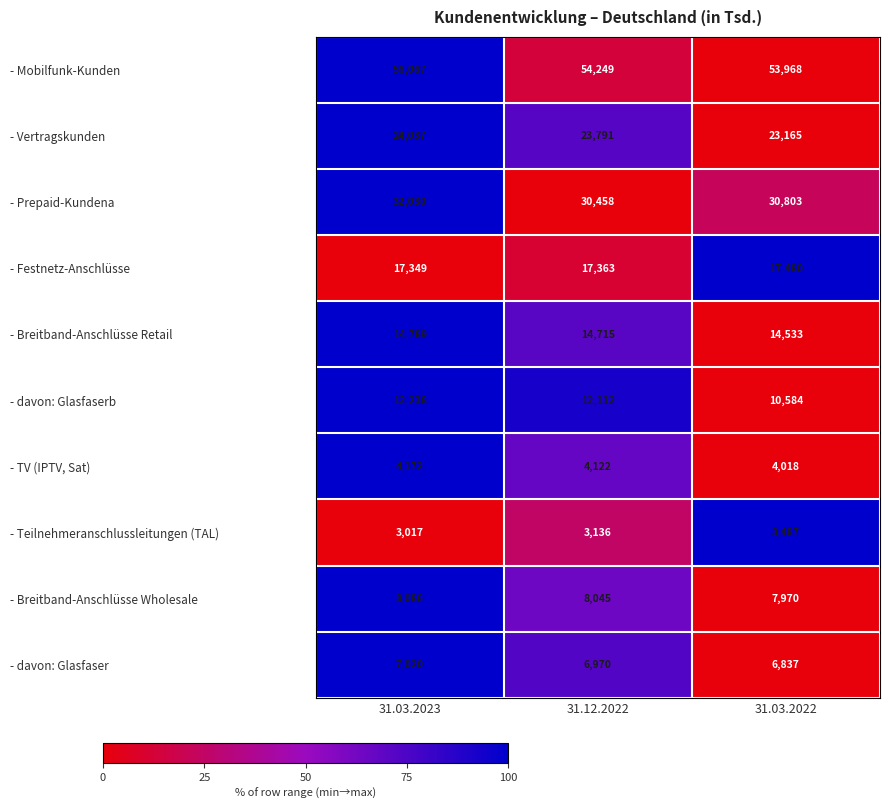

Reading right to left, what are all the values shown in this chart?

- Mobilfunk-Kunden: 31.03.2022=53968	31.12.2022=54249	31.03.2023=56067
- Vertragskunden: 31.03.2022=23165	31.12.2022=23791	31.03.2023=24037
- Prepaid-Kundena: 31.03.2022=30803	31.12.2022=30458	31.03.2023=32030
- Festnetz-Anschlüsse: 31.03.2022=17480	31.12.2022=17363	31.03.2023=17349
- Breitband-Anschlüsse Retail: 31.03.2022=14533	31.12.2022=14715	31.03.2023=14789
- davon: Glasfaserb: 31.03.2022=10584	31.12.2022=12112	31.03.2023=12238
- TV (IPTV, Sat): 31.03.2022=4018	31.12.2022=4122	31.03.2023=4172
- Teilnehmeranschlussleitungen (TAL): 31.03.2022=3487	31.12.2022=3136	31.03.2023=3017
- Breitband-Anschlüsse Wholesale: 31.03.2022=7970	31.12.2022=8045	31.03.2023=8086
- davon: Glasfaser: 31.03.2022=6837	31.12.2022=6970	31.03.2023=7020